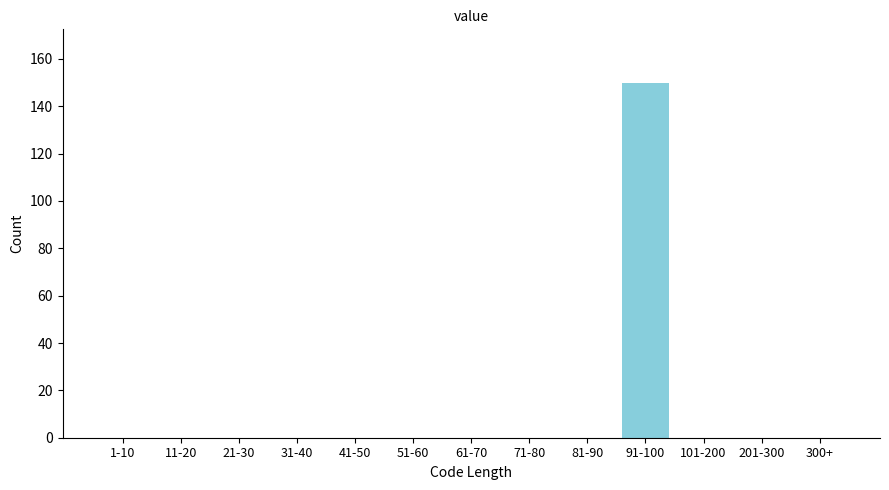

Reading left to right, transcribe all the data shown in this chart.

1-10=0	11-20=0	21-30=0	31-40=0	41-50=0	51-60=0	61-70=0	71-80=0	81-90=0	91-100=150	101-200=0	201-300=0	300+=0